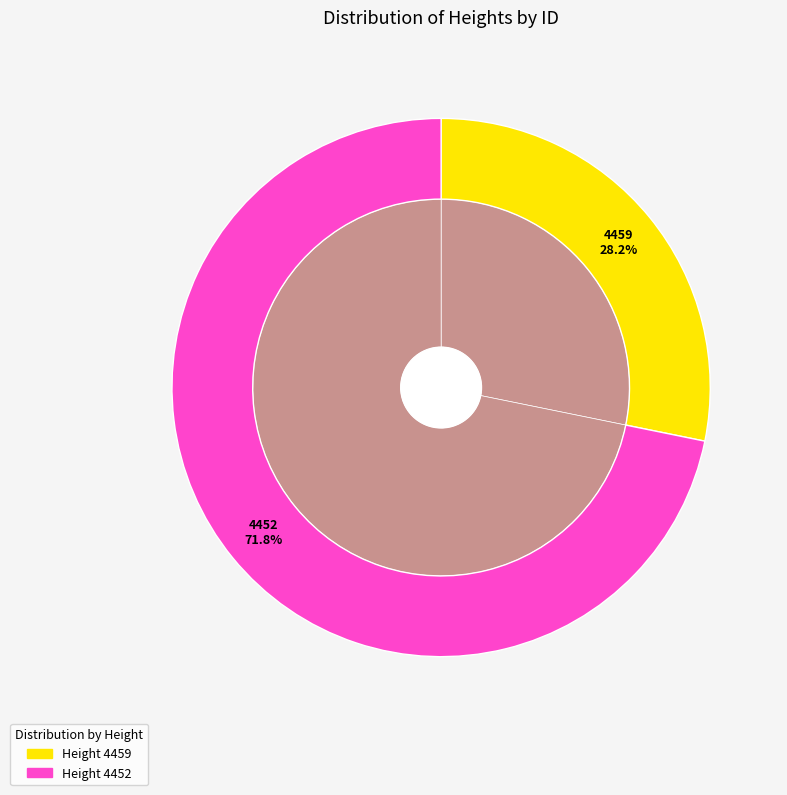

To the nearest percent, what portion does 4452 represent?

72%